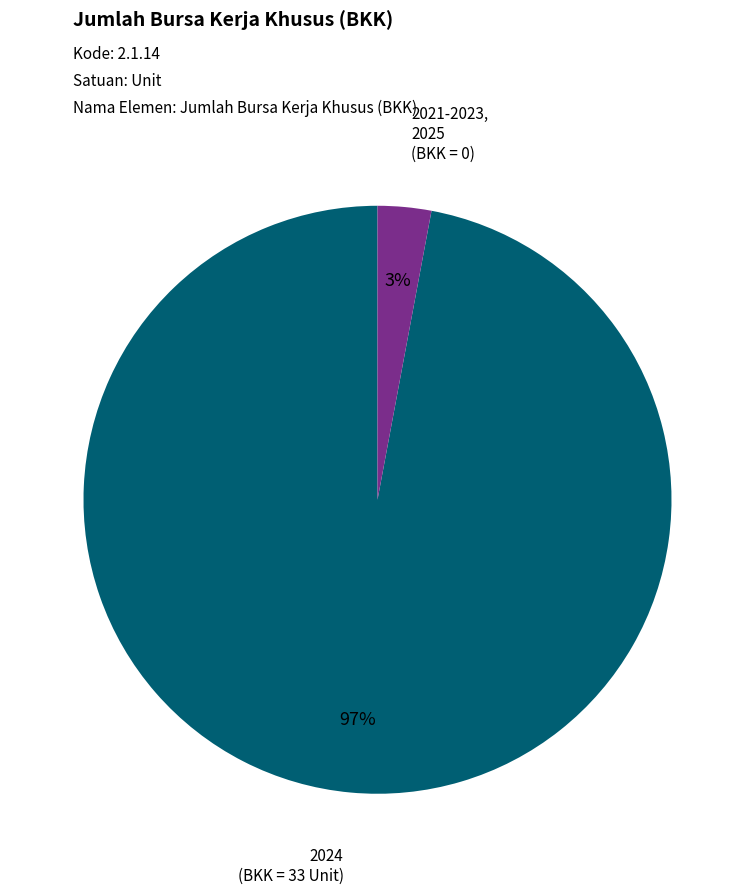

How many segments does this pie chart have?

2